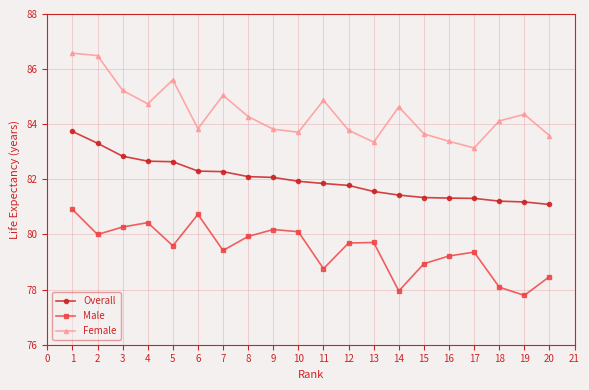

Does the chart have visible grid lines?

Yes